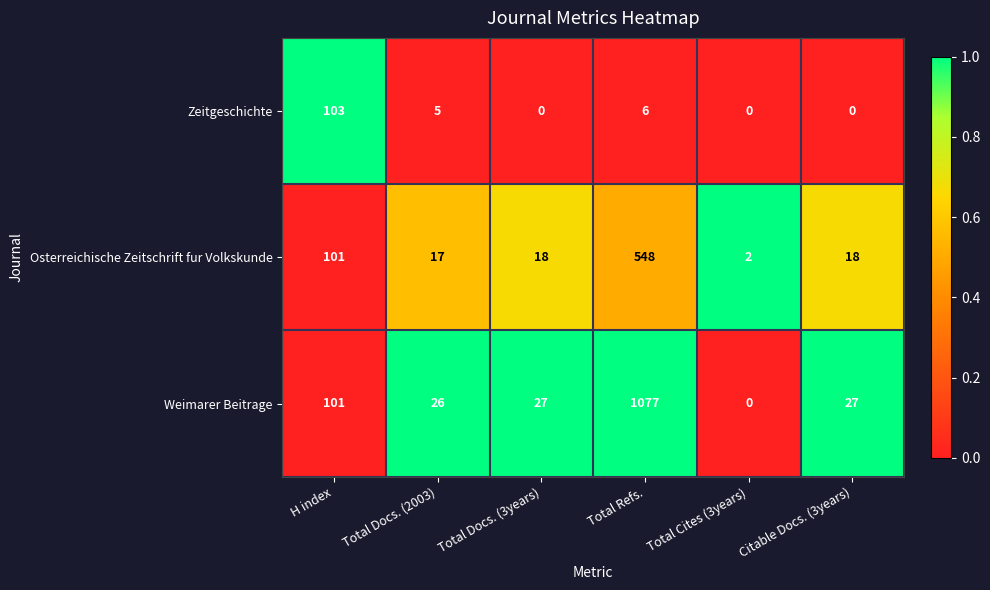

At how many categories does at least one series exceed 0?

6